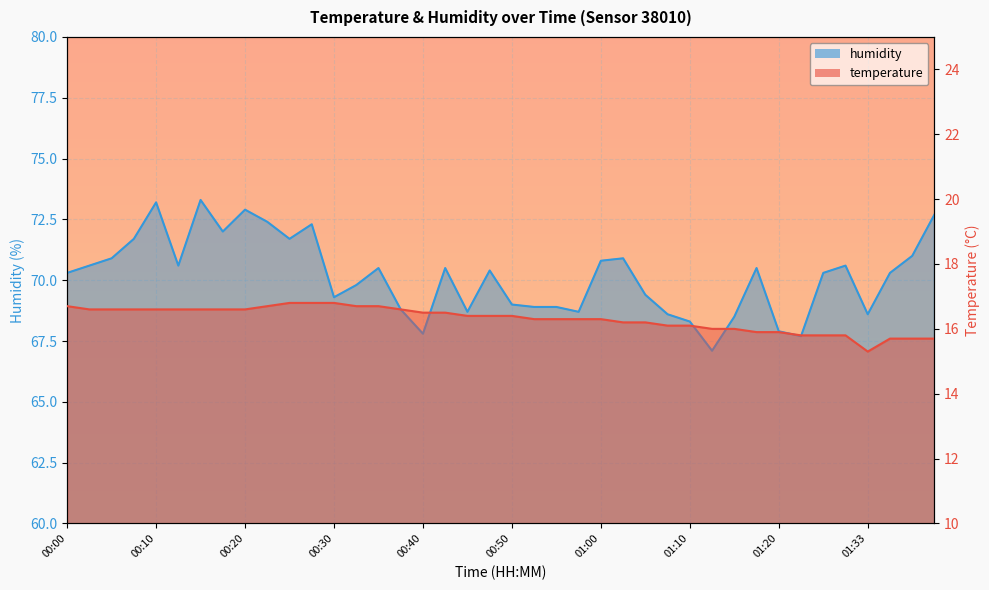

Reading left to right, transcribe all the data shown in this chart.

temperature: 00:00=16.7	00:02=16.6	00:05=16.6	00:07=16.6	00:10=16.6	00:12=16.6	00:15=16.6	00:17=16.6	00:20=16.6	00:22=16.7	00:25=16.8	00:27=16.8	00:30=16.8	00:32=16.7	00:35=16.7	00:37=16.6	00:40=16.5	00:42=16.5	00:45=16.4	00:47=16.4	00:50=16.4	00:52=16.3	00:55=16.3	00:57=16.3	01:00=16.3	01:02=16.2	01:05=16.2	01:07=16.1	01:10=16.1	01:12=16.0	01:15=16.0	01:17=15.9	01:20=15.9	01:23=15.8	01:28=15.8	01:31=15.8	01:33=15.3	01:36=15.7	01:38=15.7	01:41=15.7
humidity: 00:00=70.3	00:02=70.6	00:05=70.9	00:07=71.7	00:10=73.2	00:12=70.6	00:15=73.3	00:17=72.0	00:20=72.9	00:22=72.4	00:25=71.7	00:27=72.3	00:30=69.3	00:32=69.8	00:35=70.5	00:37=68.8	00:40=67.8	00:42=70.5	00:45=68.7	00:47=70.4	00:50=69.0	00:52=68.9	00:55=68.9	00:57=68.7	01:00=70.8	01:02=70.9	01:05=69.4	01:07=68.6	01:10=68.3	01:12=67.1	01:15=68.5	01:17=70.5	01:20=67.9	01:23=67.7	01:28=70.3	01:31=70.6	01:33=68.6	01:36=70.3	01:38=71.0	01:41=72.7